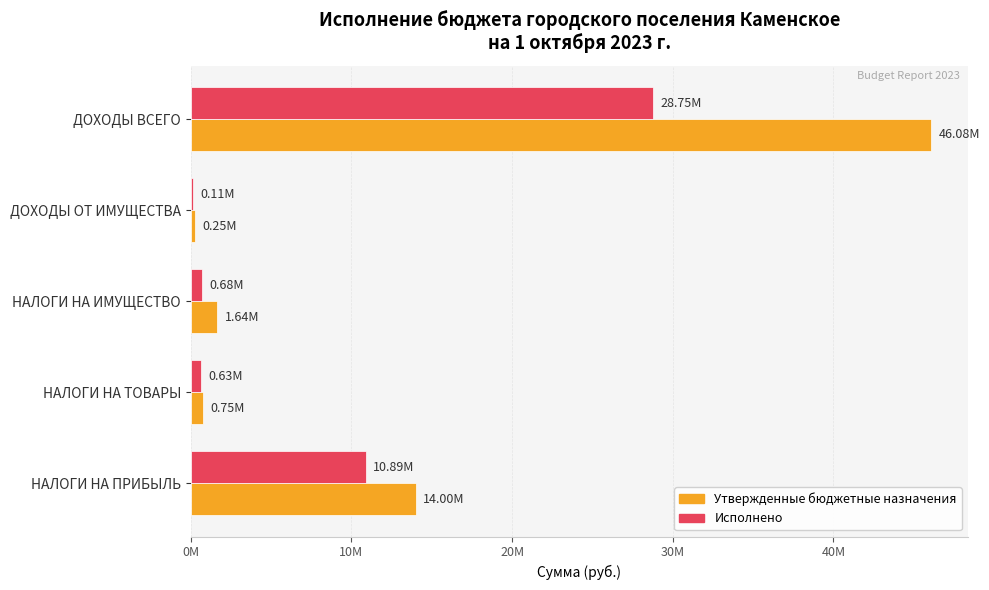

What are all the series names shown in the legend?

Утвержденные бюджетные назначения, Исполнено